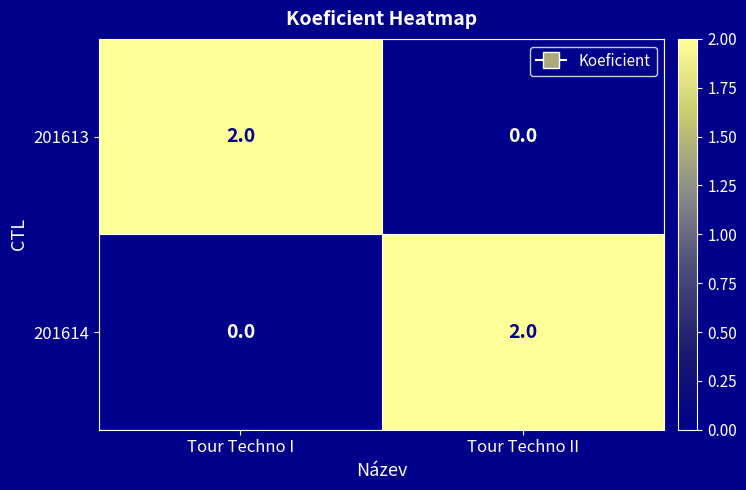

At which label does 201614 reach its peak?

Tour Techno II